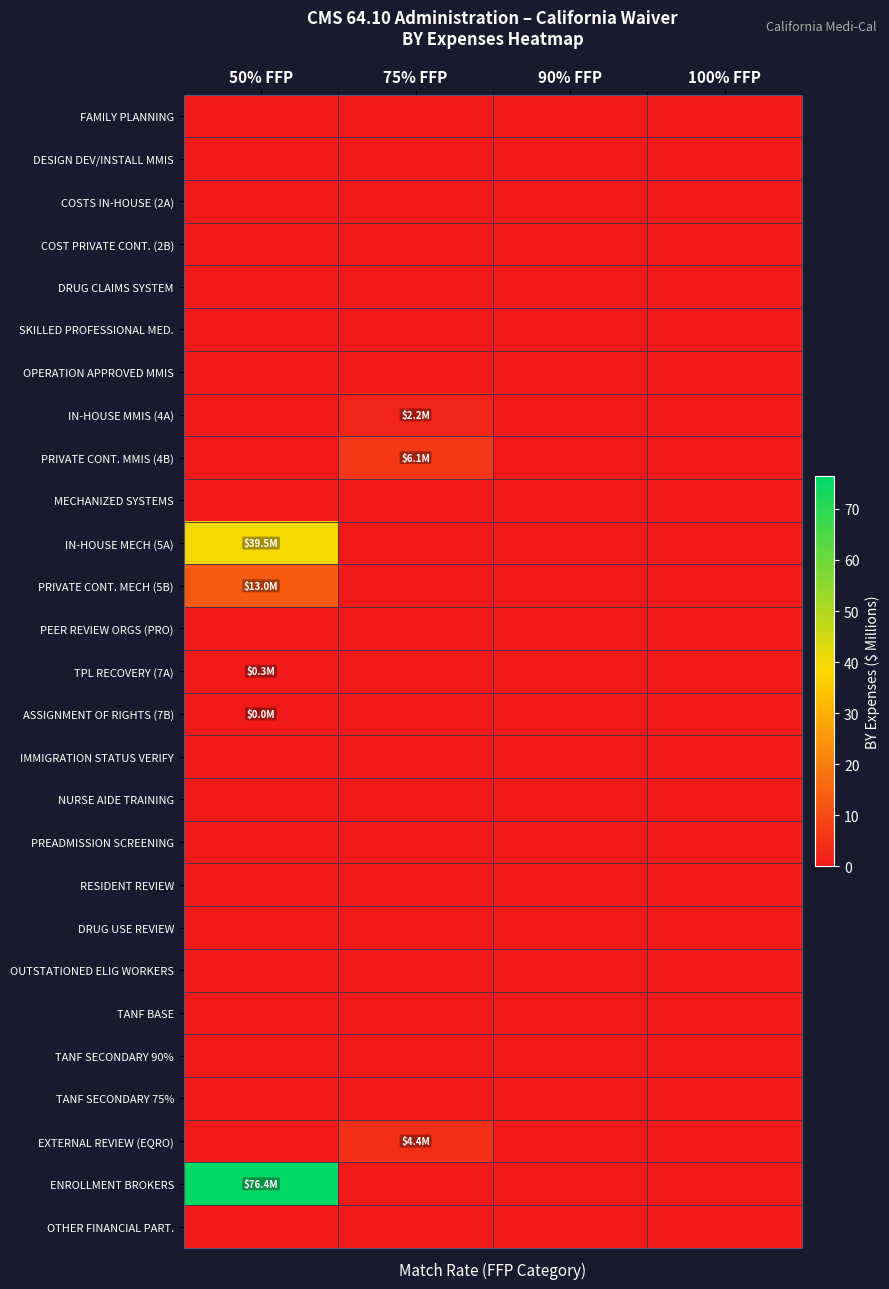

Reading left to right, transcribe all the data shown in this chart.

FAMILY PLANNING: 50% FFP=0.0	75% FFP=0.0	90% FFP=0.0	100% FFP=0.0
DESIGN DEV/INSTALL MMIS: 50% FFP=0.0	75% FFP=0.0	90% FFP=0.0	100% FFP=0.0
COSTS IN-HOUSE (2A): 50% FFP=0.0	75% FFP=0.0	90% FFP=0.0	100% FFP=0.0
COST PRIVATE CONT. (2B): 50% FFP=0.0	75% FFP=0.0	90% FFP=0.0	100% FFP=0.0
DRUG CLAIMS SYSTEM: 50% FFP=0.0	75% FFP=0.0	90% FFP=0.0	100% FFP=0.0
SKILLED PROFESSIONAL MED.: 50% FFP=0.0	75% FFP=0.0	90% FFP=0.0	100% FFP=0.0
OPERATION APPROVED MMIS: 50% FFP=0.0	75% FFP=0.0	90% FFP=0.0	100% FFP=0.0
IN-HOUSE MMIS (4A): 50% FFP=0.0	75% FFP=2.2	90% FFP=0.0	100% FFP=0.0
PRIVATE CONT. MMIS (4B): 50% FFP=0.0	75% FFP=6.1	90% FFP=0.0	100% FFP=0.0
MECHANIZED SYSTEMS: 50% FFP=0.0	75% FFP=0.0	90% FFP=0.0	100% FFP=0.0
IN-HOUSE MECH (5A): 50% FFP=39.5	75% FFP=0.0	90% FFP=0.0	100% FFP=0.0
PRIVATE CONT. MECH (5B): 50% FFP=13.0	75% FFP=0.0	90% FFP=0.0	100% FFP=0.0
PEER REVIEW ORGS (PRO): 50% FFP=0.0	75% FFP=0.0	90% FFP=0.0	100% FFP=0.0
TPL RECOVERY (7A): 50% FFP=0.3	75% FFP=0.0	90% FFP=0.0	100% FFP=0.0
ASSIGNMENT OF RIGHTS (7B): 50% FFP=0.0	75% FFP=0.0	90% FFP=0.0	100% FFP=0.0
IMMIGRATION STATUS VERIFY: 50% FFP=0.0	75% FFP=0.0	90% FFP=0.0	100% FFP=0.0
NURSE AIDE TRAINING: 50% FFP=0.0	75% FFP=0.0	90% FFP=0.0	100% FFP=0.0
PREADMISSION SCREENING: 50% FFP=0.0	75% FFP=0.0	90% FFP=0.0	100% FFP=0.0
RESIDENT REVIEW: 50% FFP=0.0	75% FFP=0.0	90% FFP=0.0	100% FFP=0.0
DRUG USE REVIEW: 50% FFP=0.0	75% FFP=0.0	90% FFP=0.0	100% FFP=0.0
OUTSTATIONED ELIG WORKERS: 50% FFP=0.0	75% FFP=0.0	90% FFP=0.0	100% FFP=0.0
TANF BASE: 50% FFP=0.0	75% FFP=0.0	90% FFP=0.0	100% FFP=0.0
TANF SECONDARY 90%: 50% FFP=0.0	75% FFP=0.0	90% FFP=0.0	100% FFP=0.0
TANF SECONDARY 75%: 50% FFP=0.0	75% FFP=0.0	90% FFP=0.0	100% FFP=0.0
EXTERNAL REVIEW (EQRO): 50% FFP=0.0	75% FFP=4.4	90% FFP=0.0	100% FFP=0.0
ENROLLMENT BROKERS: 50% FFP=76.4	75% FFP=0.0	90% FFP=0.0	100% FFP=0.0
OTHER FINANCIAL PART.: 50% FFP=0.0	75% FFP=0.0	90% FFP=0.0	100% FFP=0.0